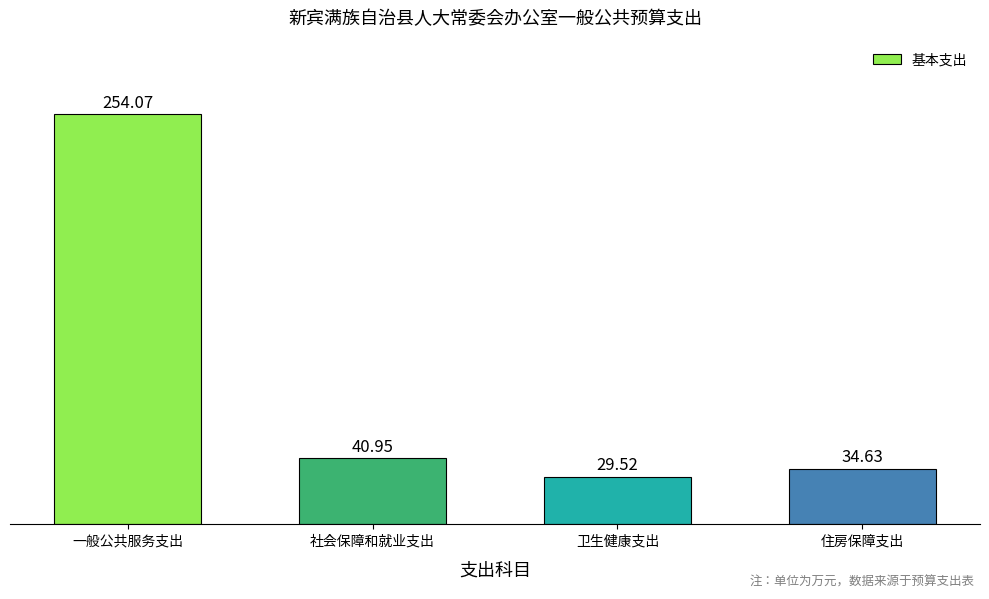

Which has a higher value, 一般公共服务支出 or 社会保障和就业支出?

一般公共服务支出